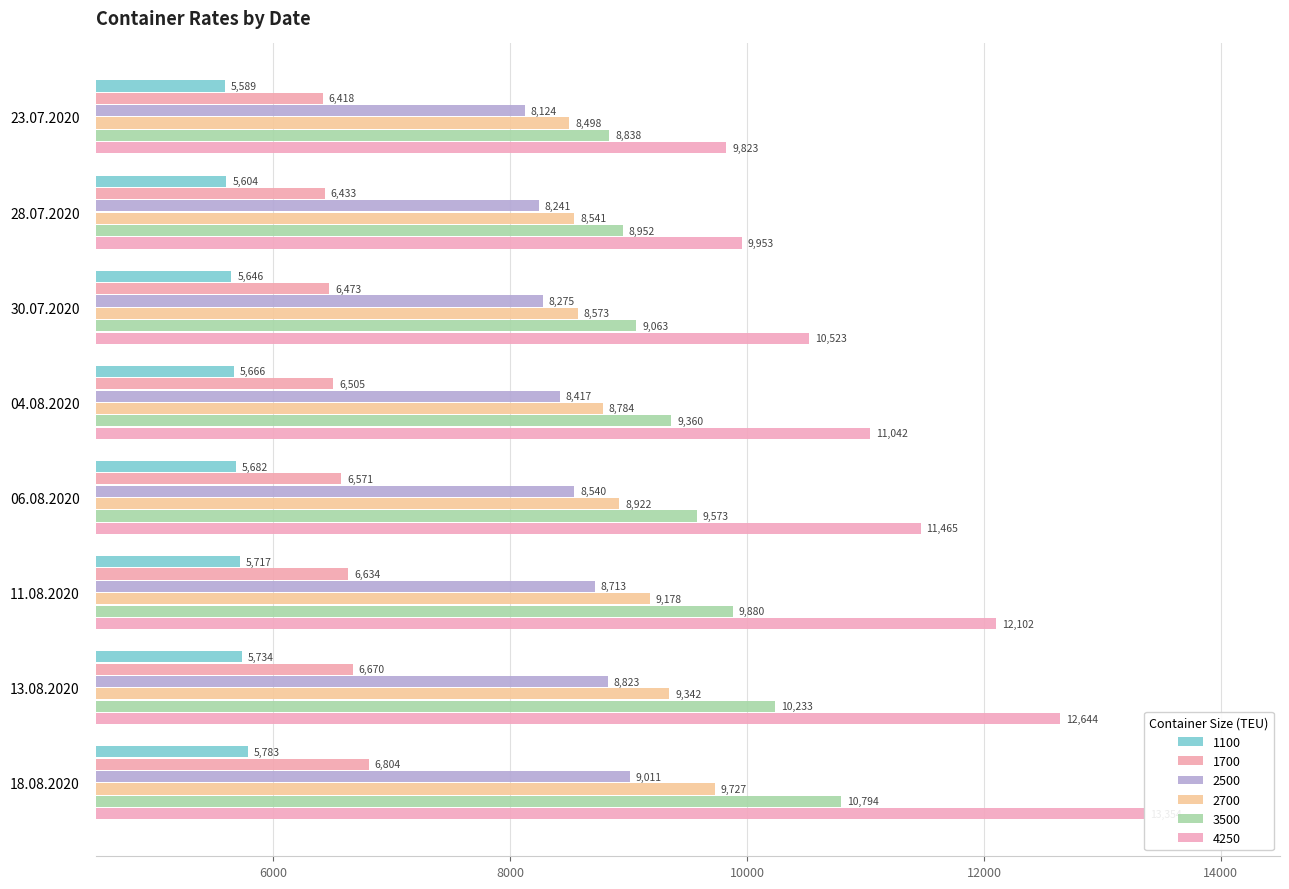

Which category has the highest value in the 2700 series?

18.08.2020